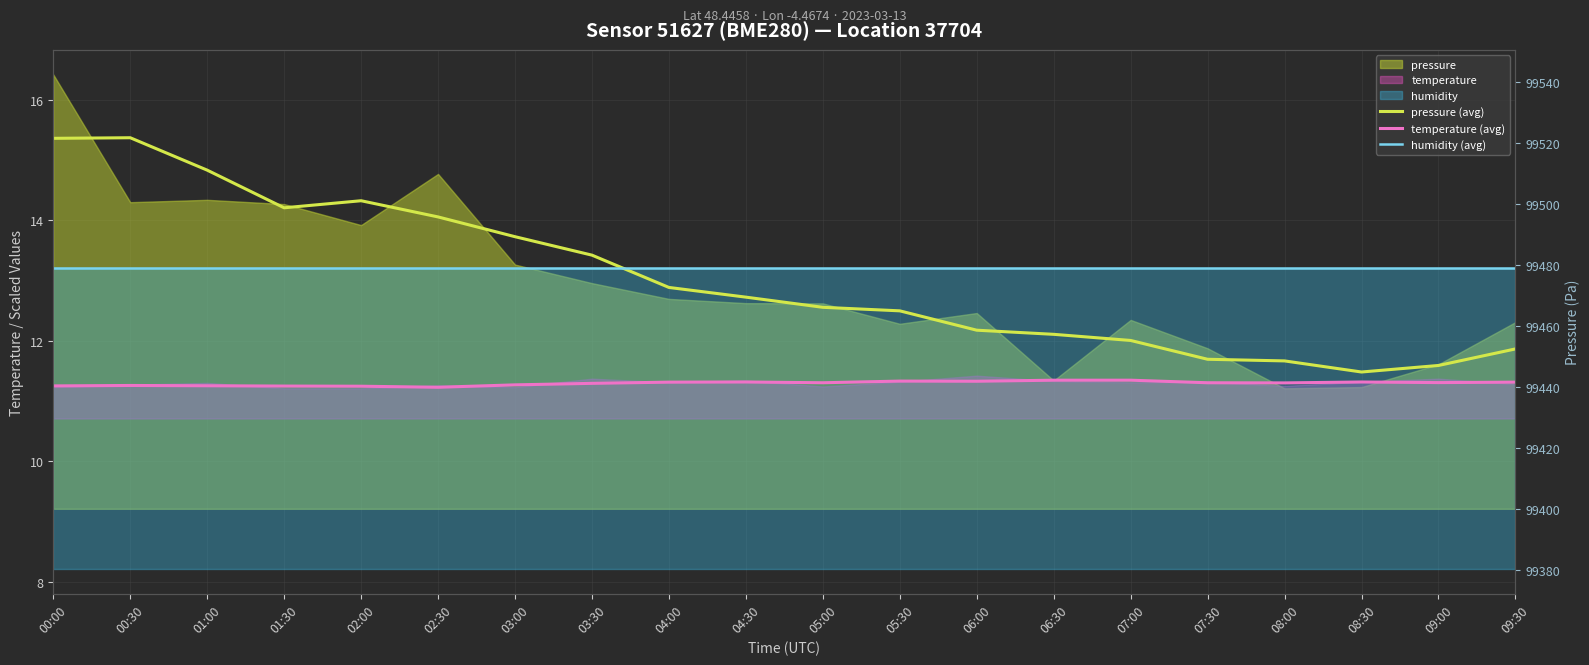

True or false: temperature (avg) and pressure (avg) cross at least once.

False